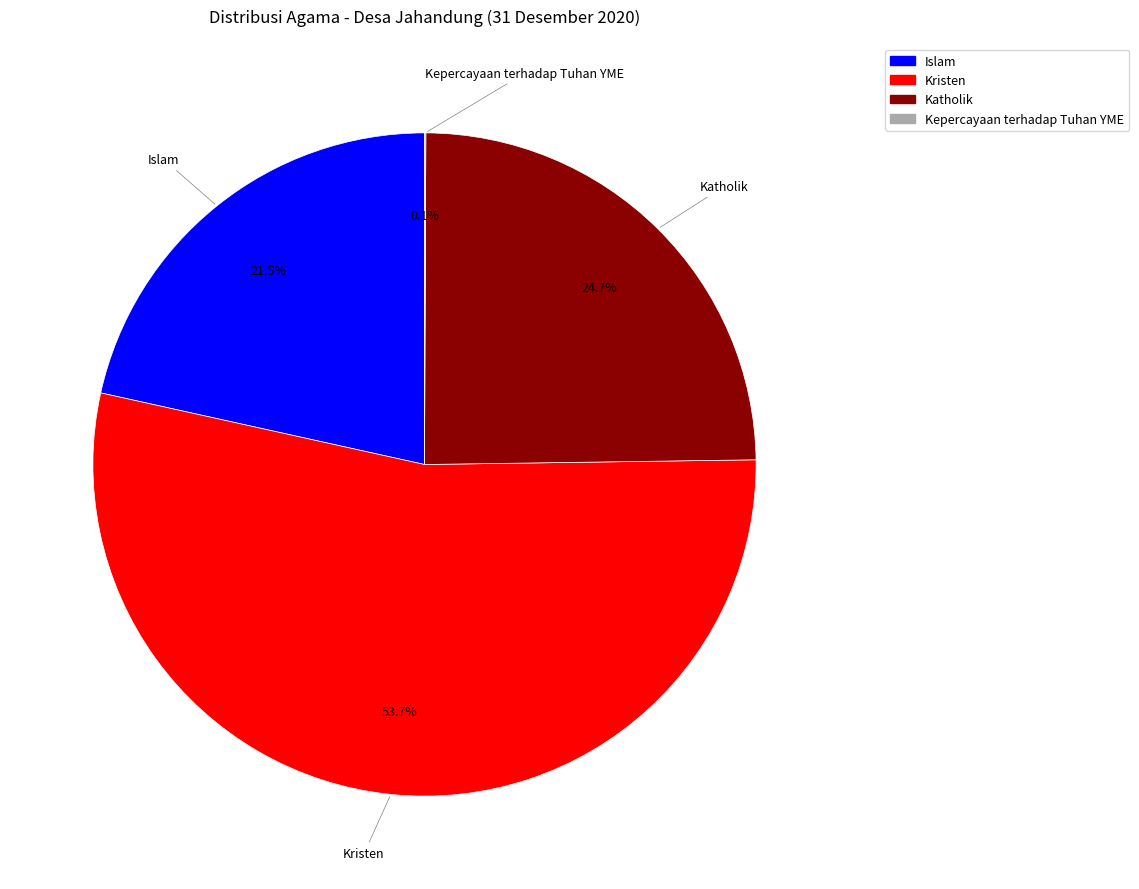

Is there a majority slice in this chart?

Yes